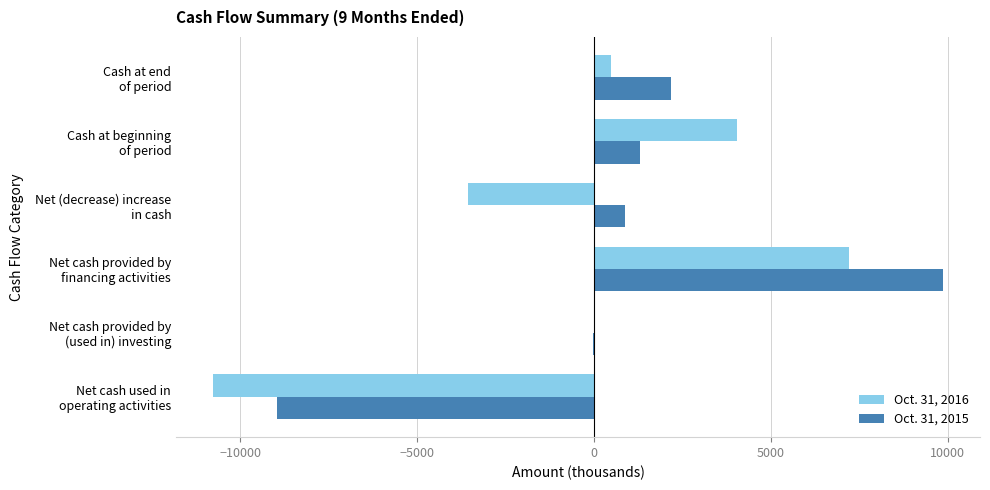

What is the sum of all Oct. 31, 2016 values?

-2635